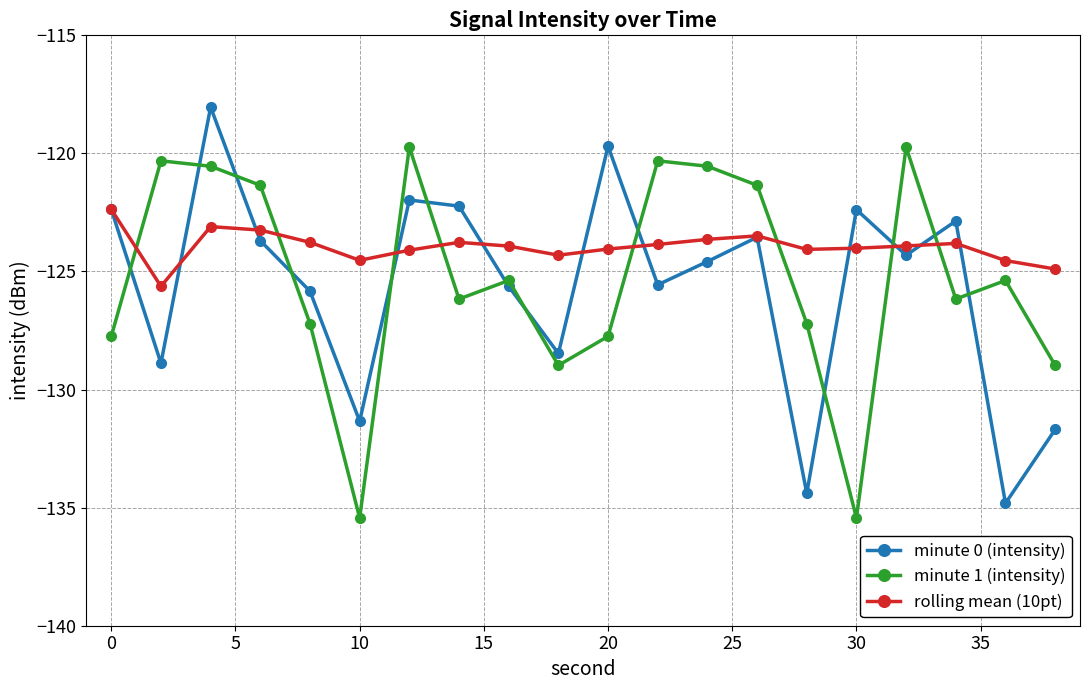

True or false: minute 1 (intensity) has more than 2 points higher than both neighbors.

True